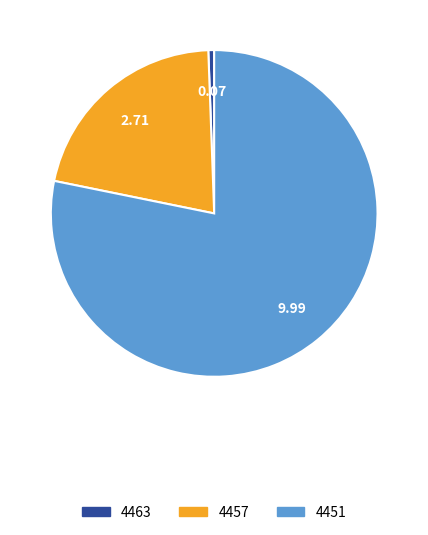

Which slice represents more than half of the pie?

4451